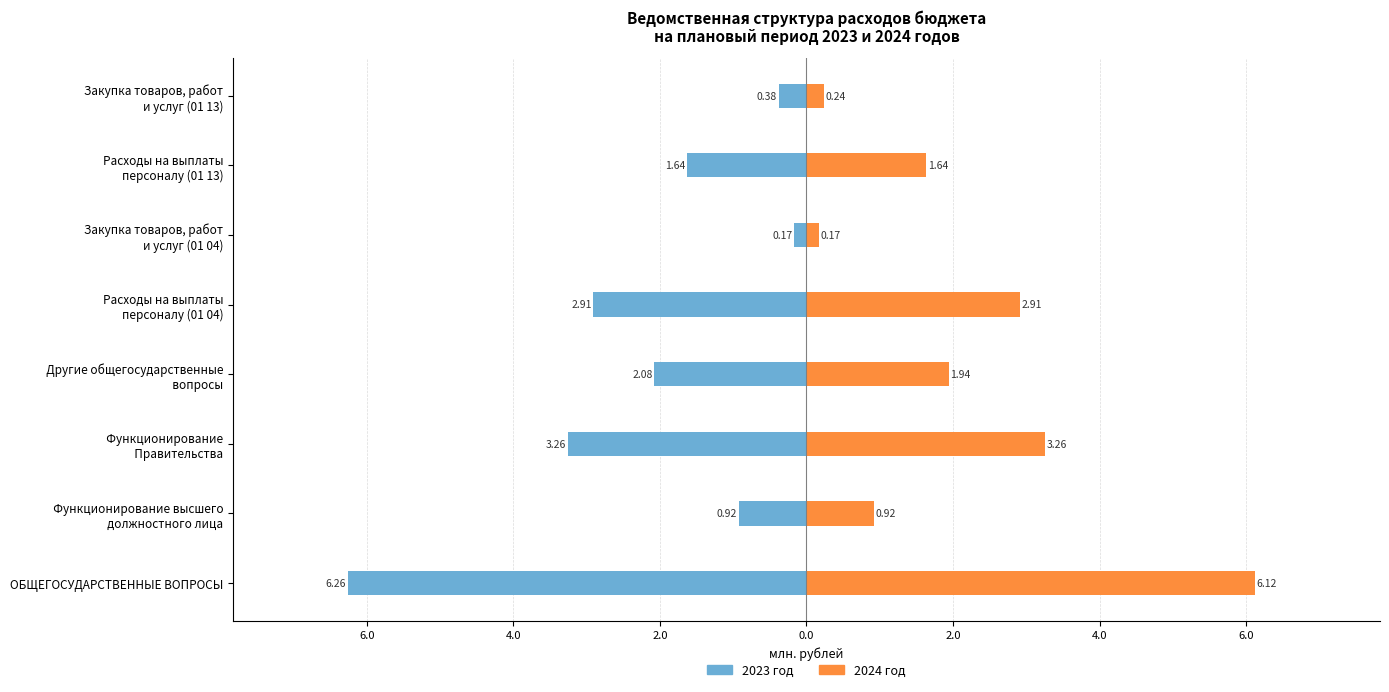

Count the number of categories in the chart.

8